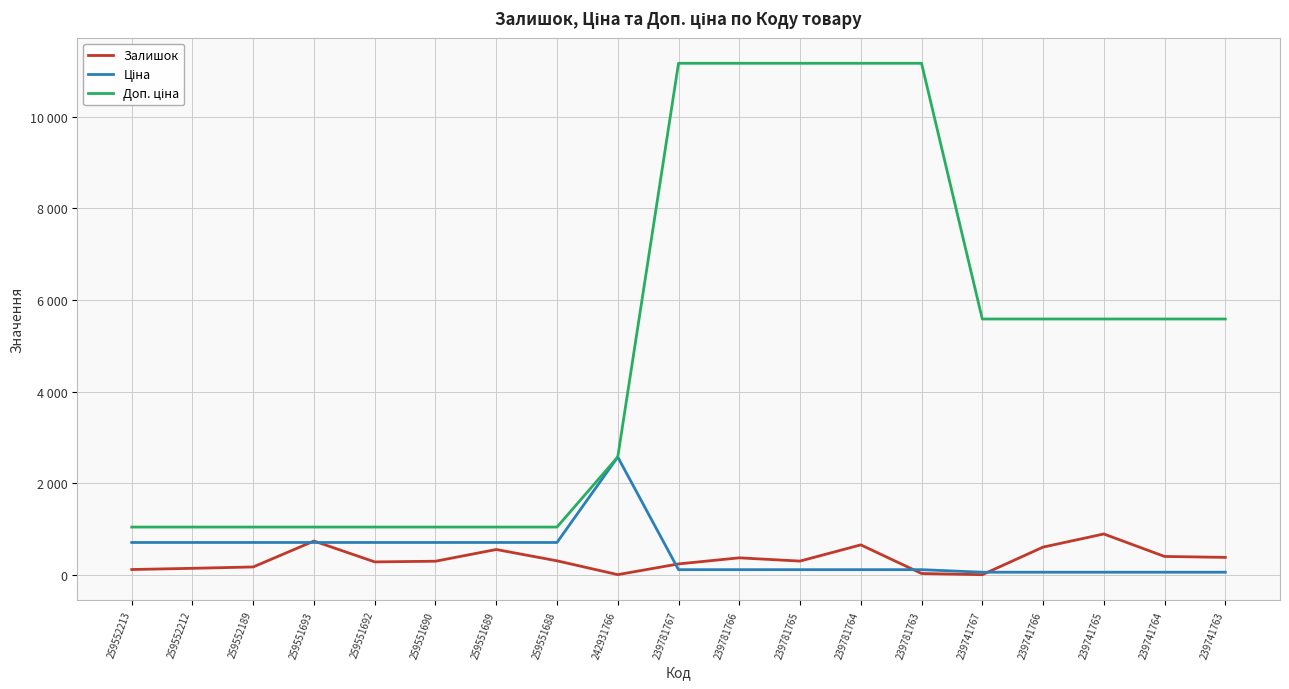

Does the chart display data point markers on the line(s)?

No